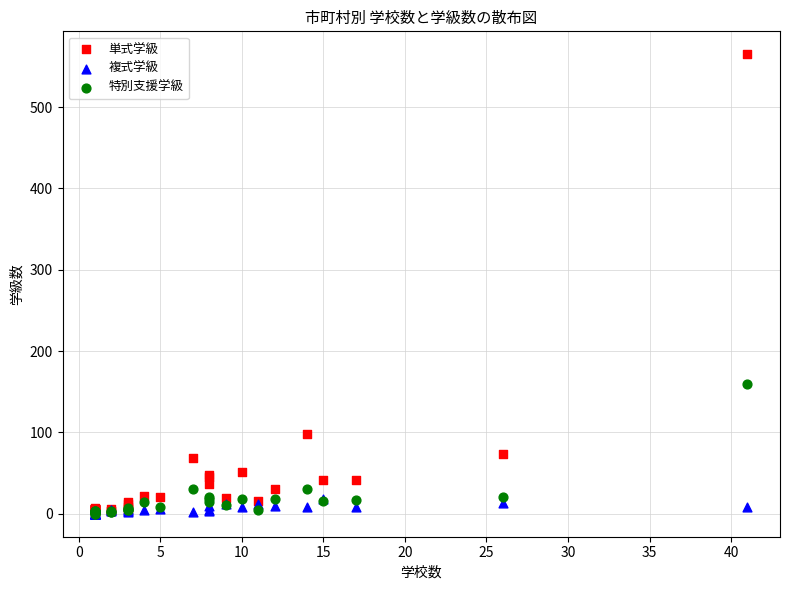

In the 単式学級 series, what Y value is closest to 283?

98